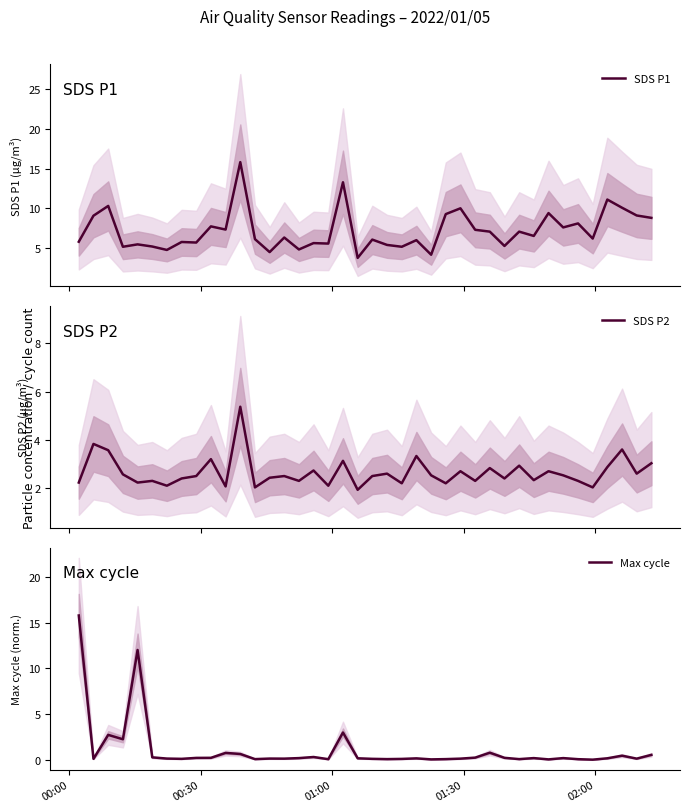

List the series in order of their overall mean, highest first.

SDS P1, SDS P2, Max cycle